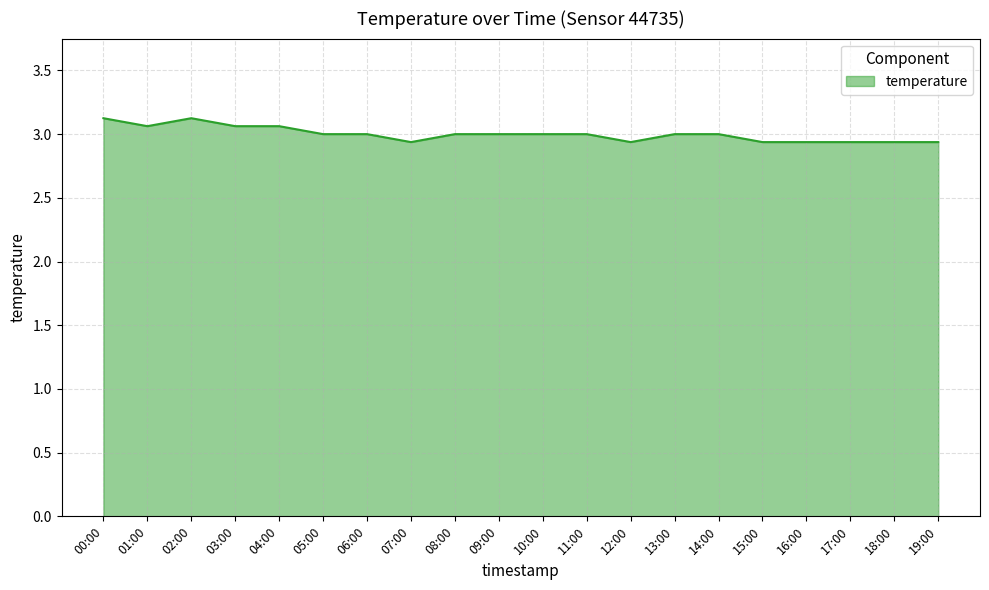

True or false: the data has more than 0 interior local peaks.

True